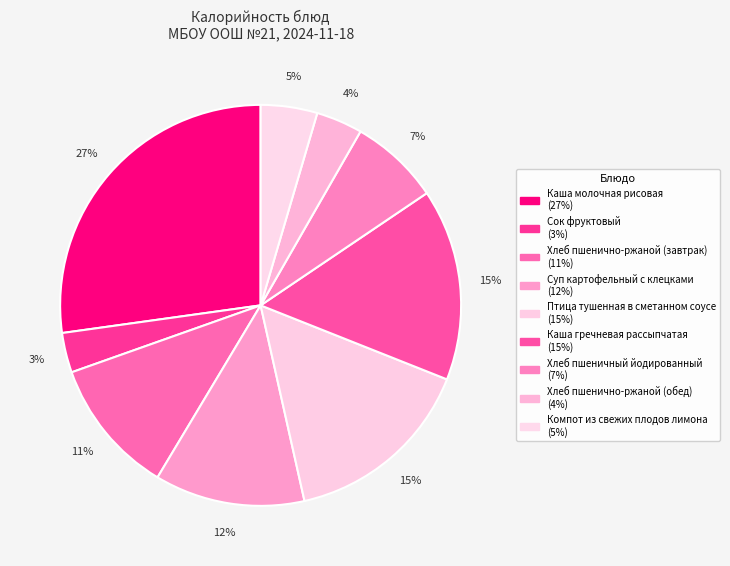

Rank the categories by value from highest to lowest.

Каша молочная рисовая, Птица тушенная в сметанном соусе, Каша гречневая рассыпчатая, Суп картофельный с клецками, Хлеб пшенично-ржаной (завтрак), Хлеб пшеничный йодированный, Компот из свежих плодов лимона, Хлеб пшенично-ржаной (обед), Сок фруктовый